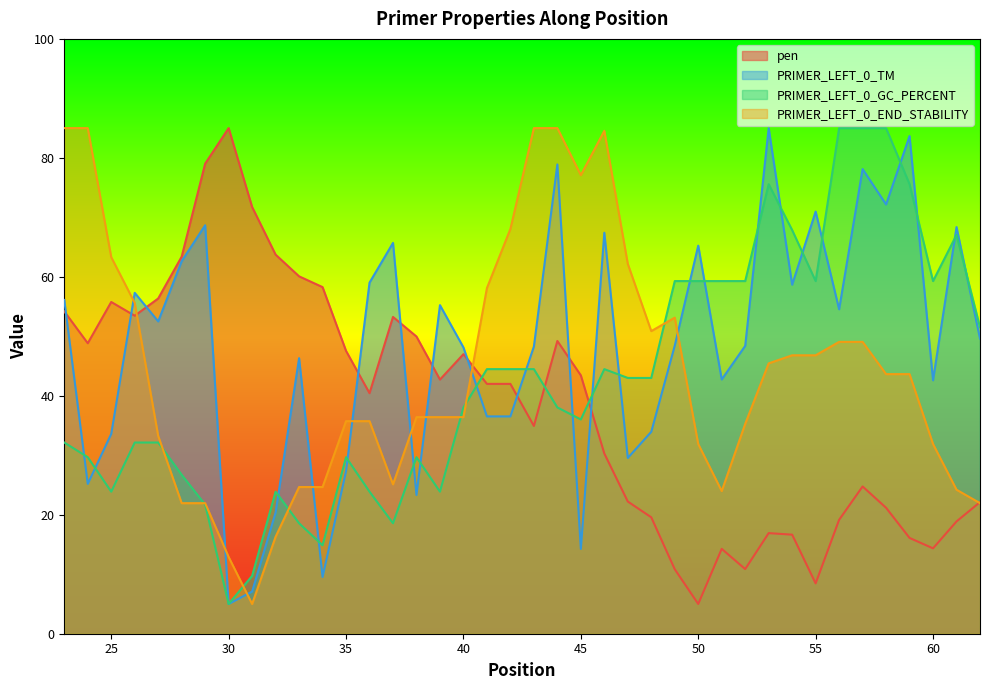

Where is the first local maximum for pen?

25